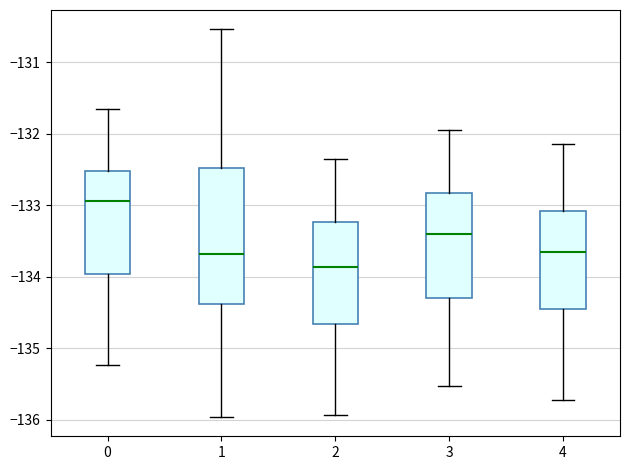

Where does the upper whisker of the box at x = 4 end on the y-axis? The values are not printed on the chart, so give them approximately, as read against the axis.

-132.1